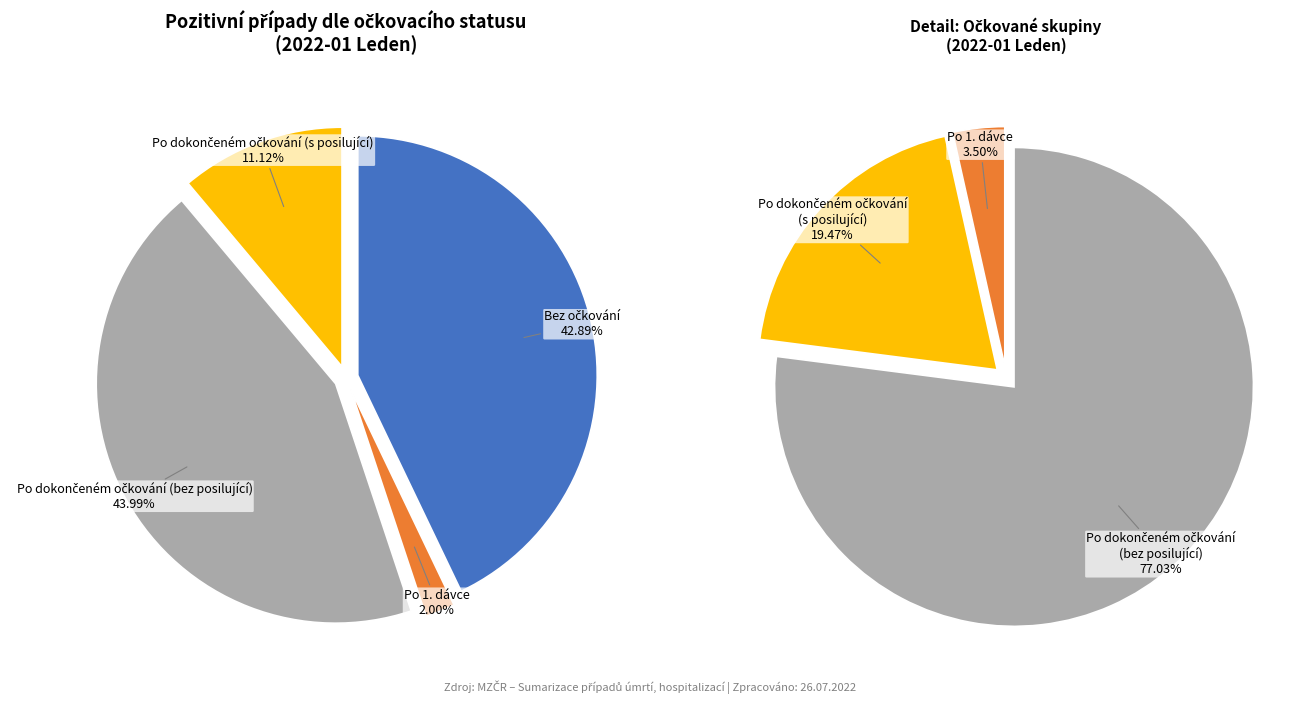

Which slice is the largest?

Po dokončeném očkování (bez posilující)